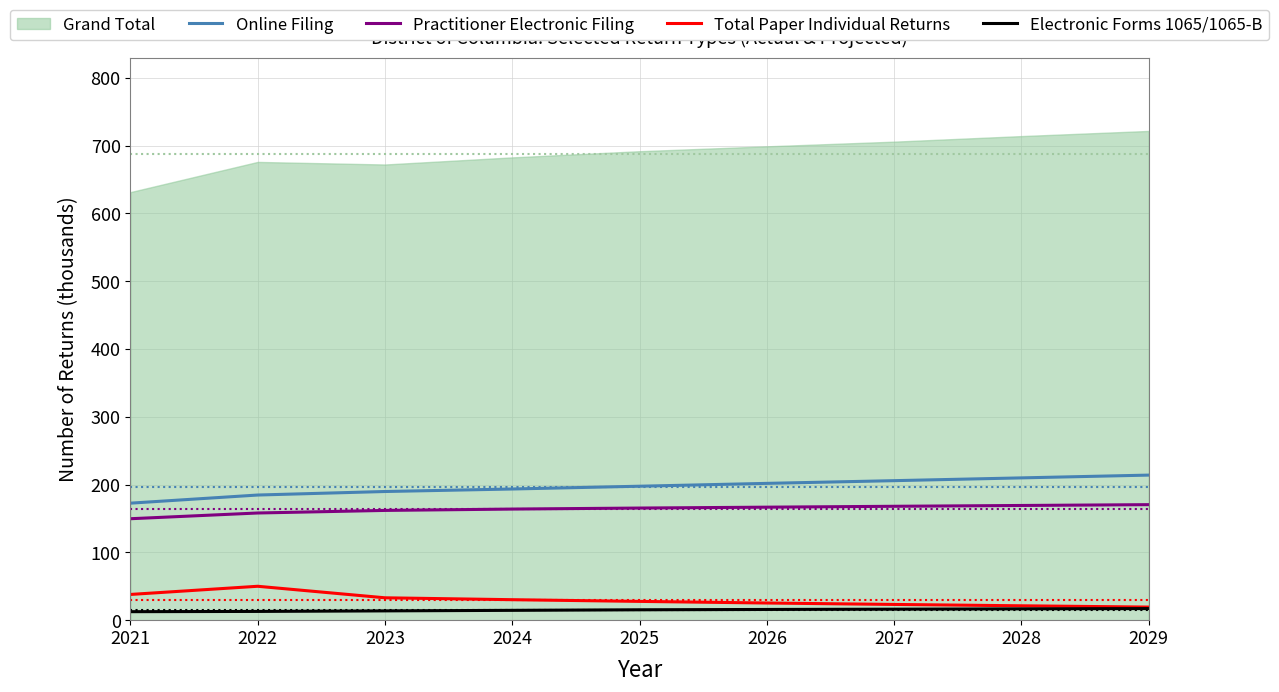

True or false: Electronic Forms 1065/1065-B and Total Paper Individual Returns cross at least once.

False